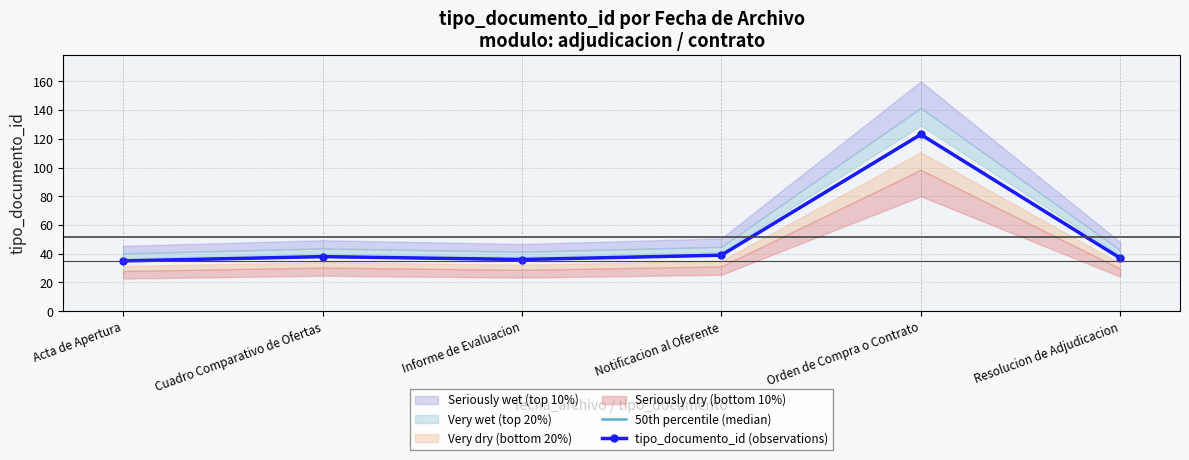

True or false: tipo_documento_id (observations) has more than 0 points higher than both neighbors.

True